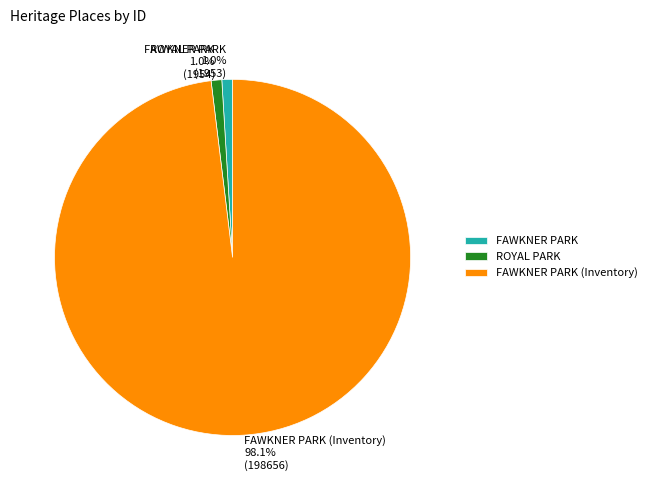

Does FAWKNER PARK (Inventory) represent more than half of the total?

Yes